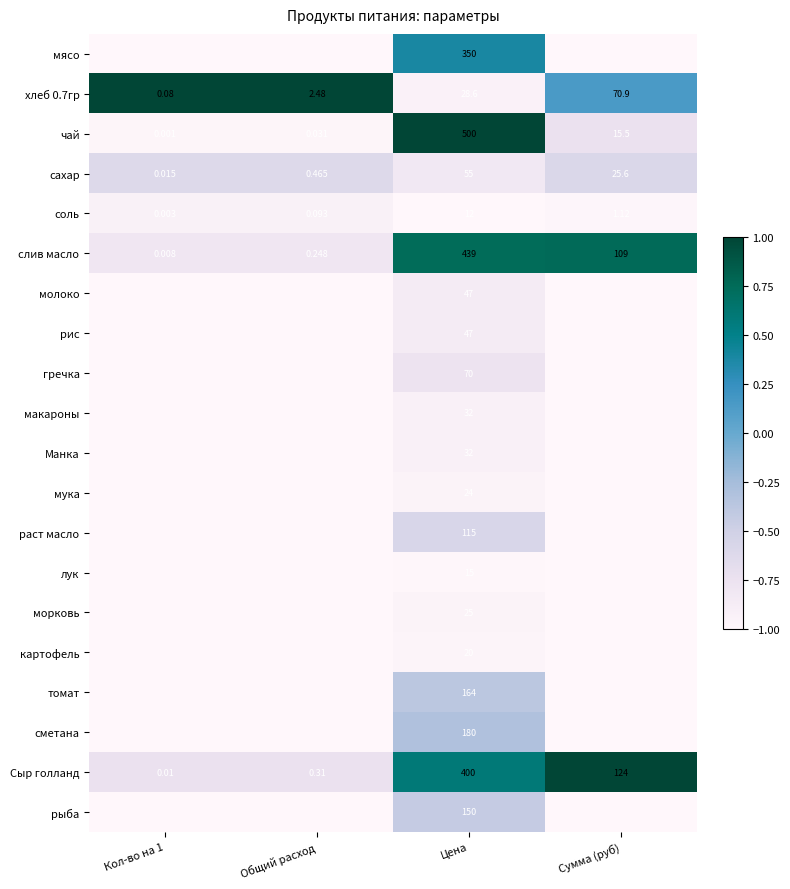

How many data points does each series have?

4